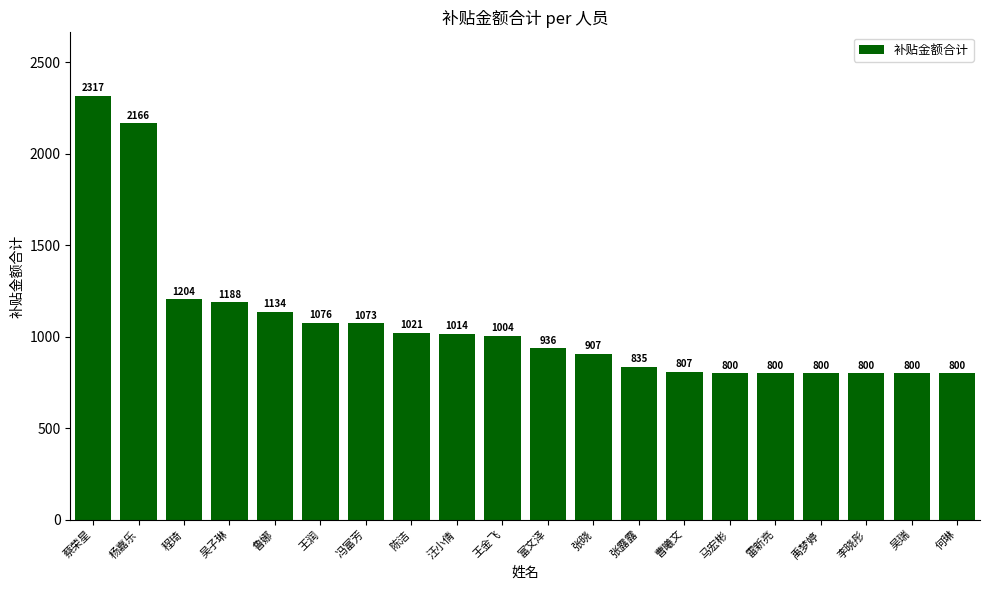

How many series are shown in this chart?

1